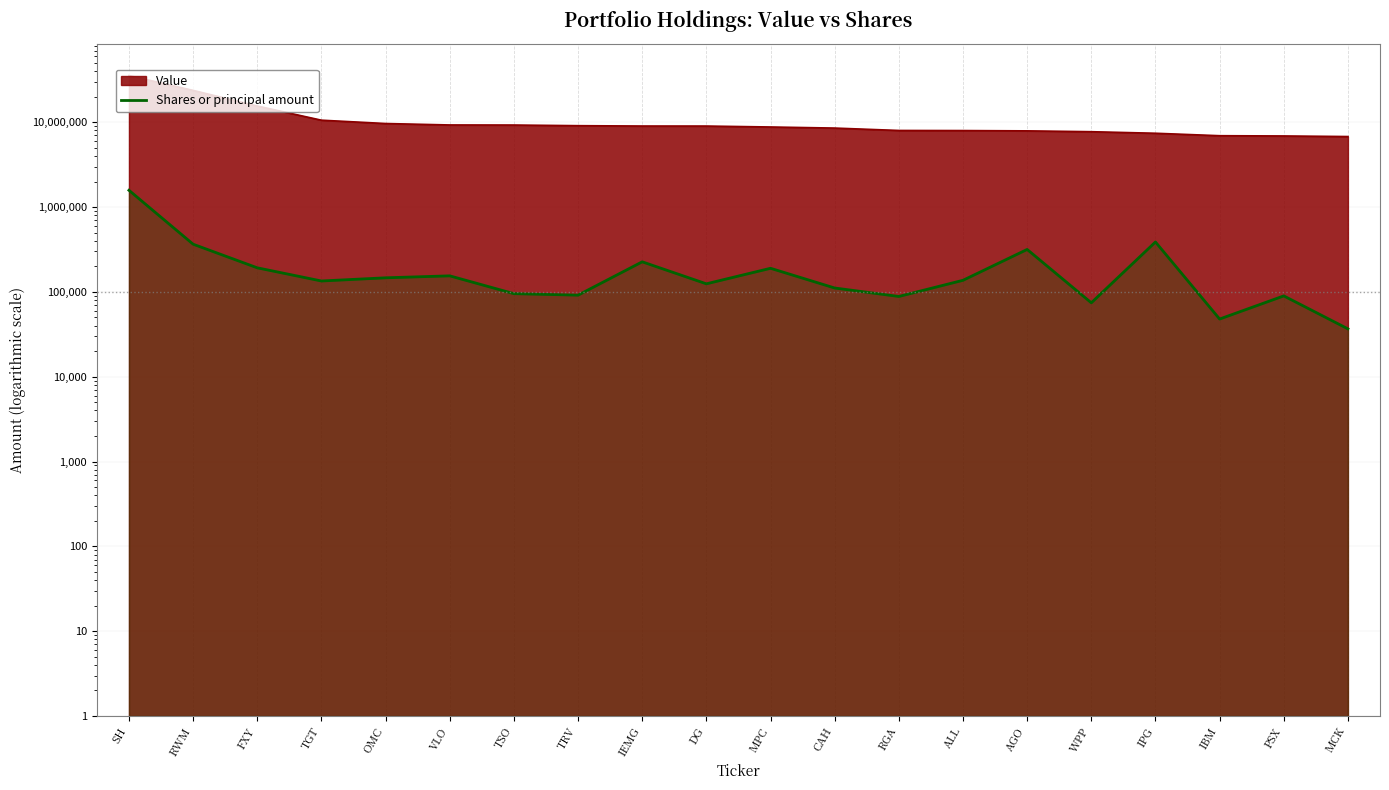

What is the change in value from TSO to MCK?

-58700